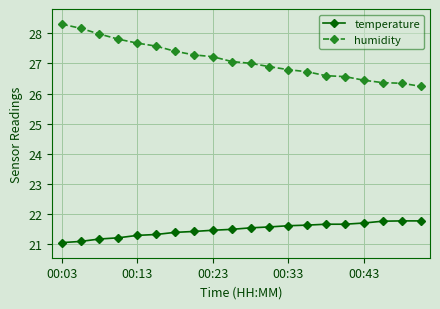

What is the minimum value for humidity?

26.2